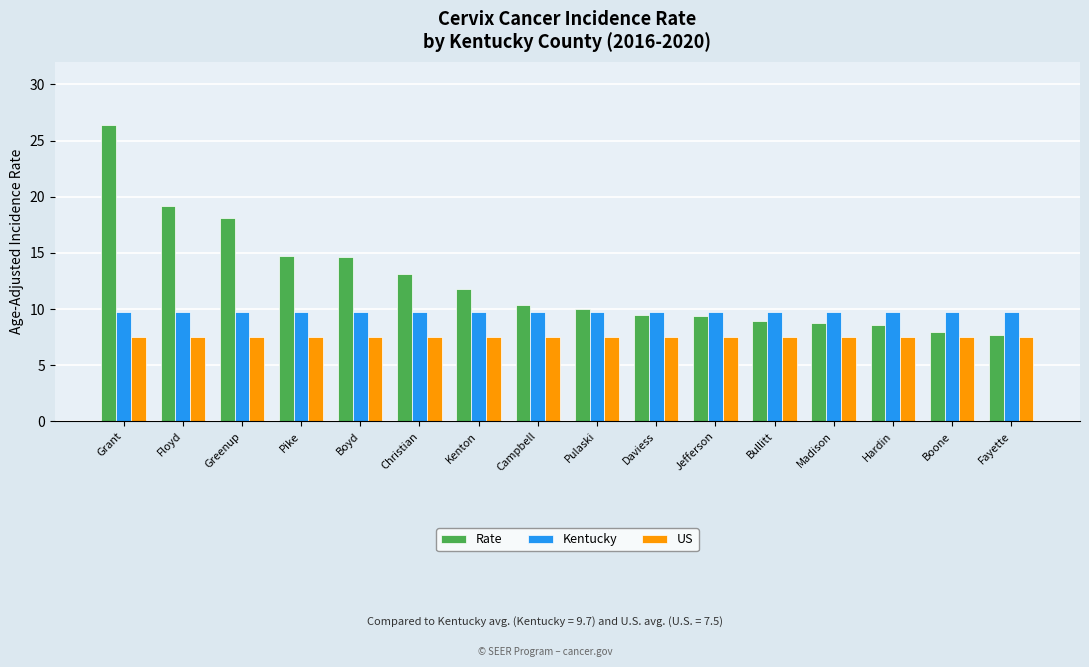

What is the approximate value of Rate at Floyd?

19.2